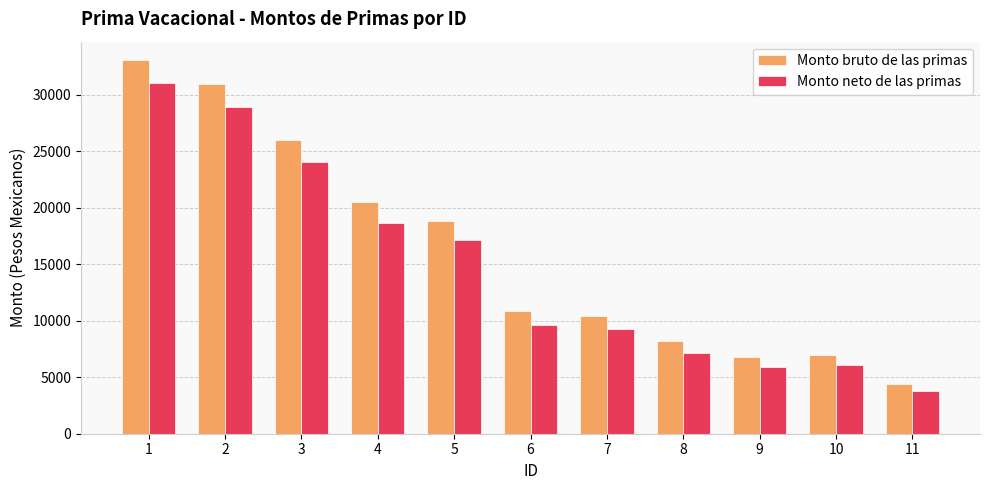

What are all the series names shown in the legend?

Monto bruto de las primas, Monto neto de las primas